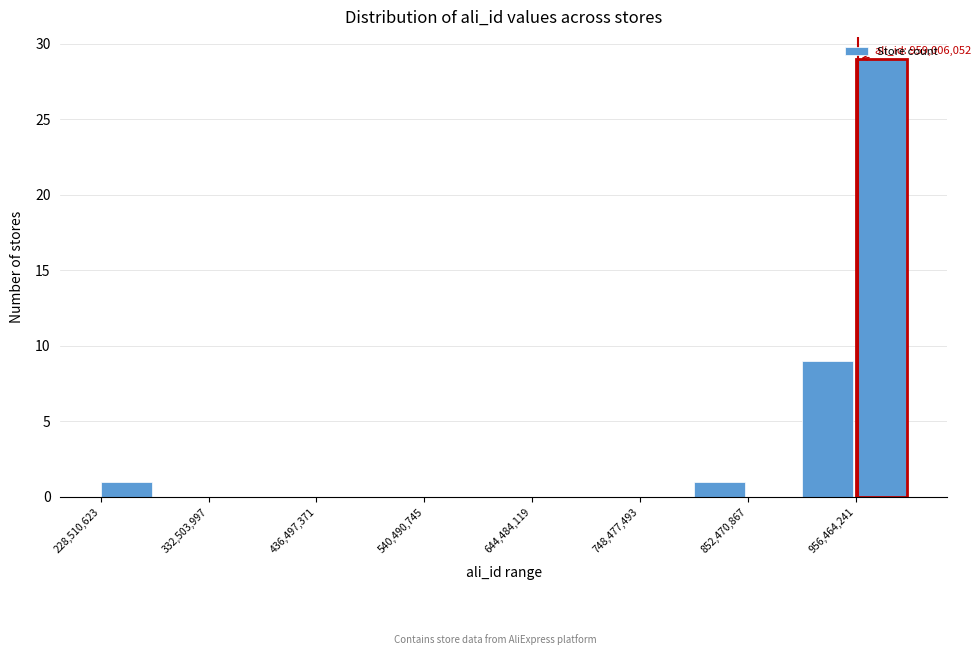

Read against the x-axis, roughly where is the centre of the tallest bar?

980000000